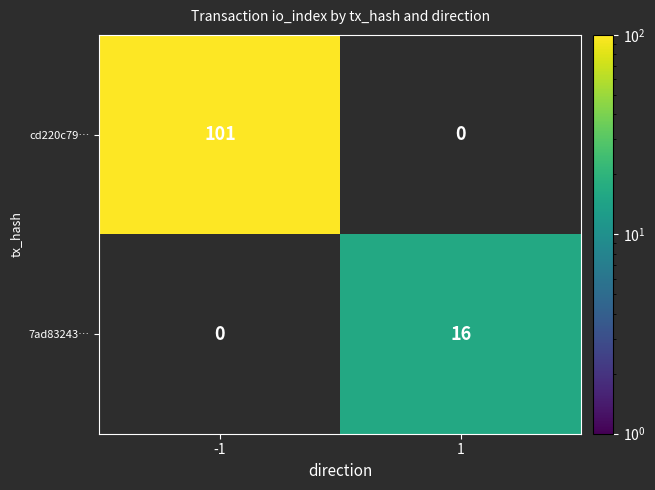

Is it true that cd220c79… equals 34 at -1?

False